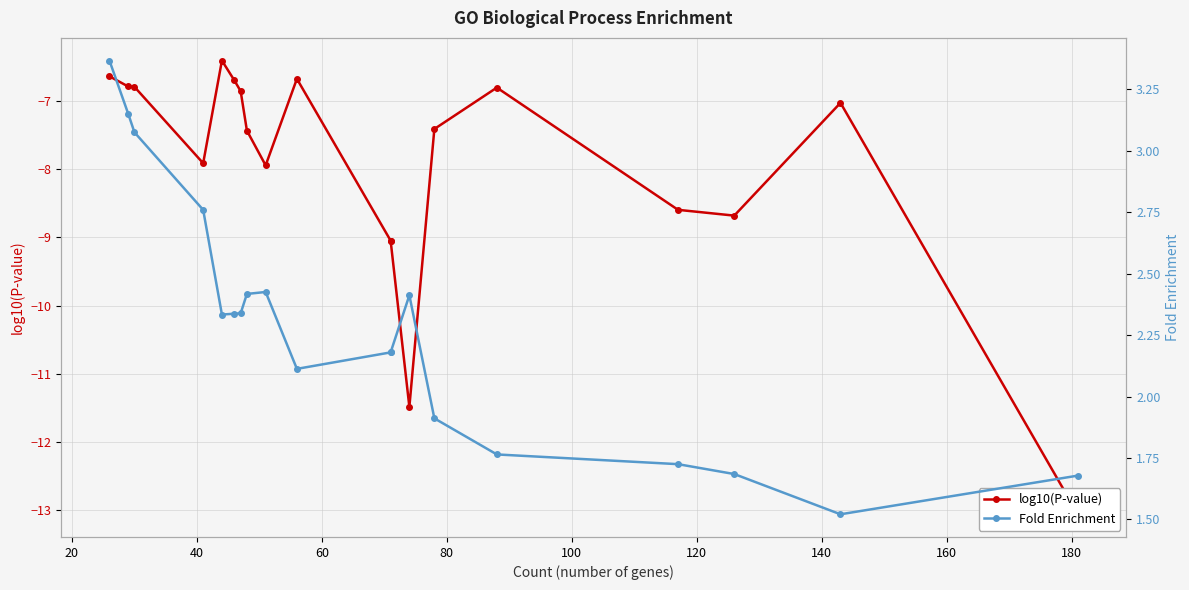

Reading left to right, list all the values displayed in this chart.

log10(P-value): -6.6	-6.8	-6.8	-7.9	-6.4	-6.7	-6.9	-7.4	-7.9	-6.7	-9.0	-9.0	-11.5	-7.4	-6.8	-8.6	-8.7	-7.0	-13.1
Fold Enrichment: 3.4	3.2	3.1	2.8	2.3	2.3	2.3	2.4	2.4	2.1	2.2	2.2	2.4	1.9	1.8	1.7	1.7	1.5	1.7